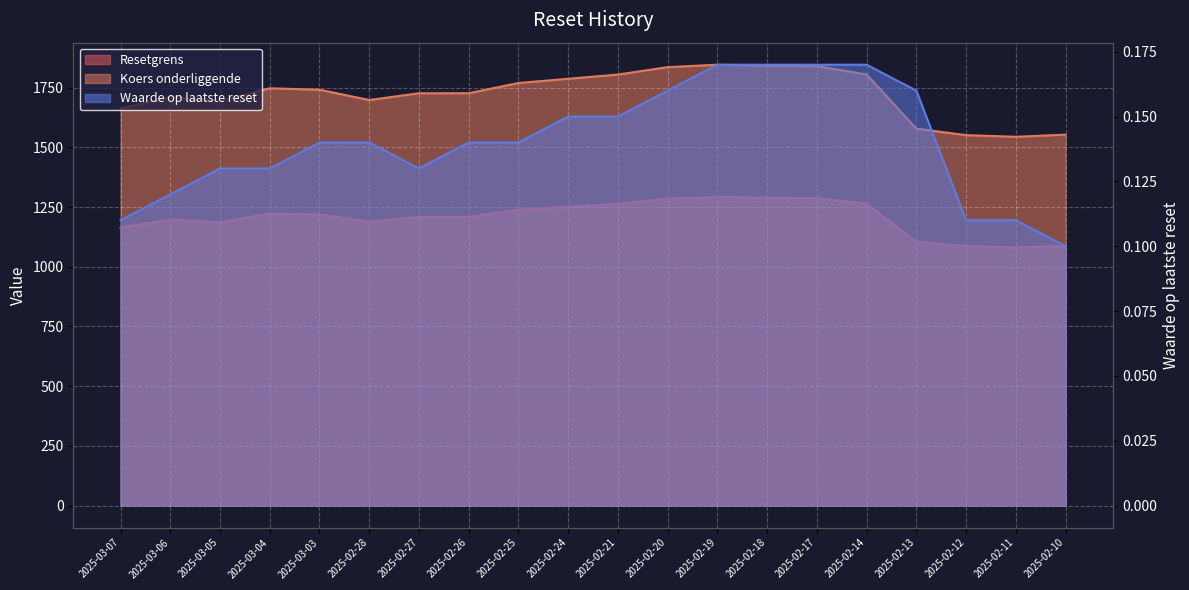

What value does the Waarde op laatste reset series have at 2025-02-28?

0.1